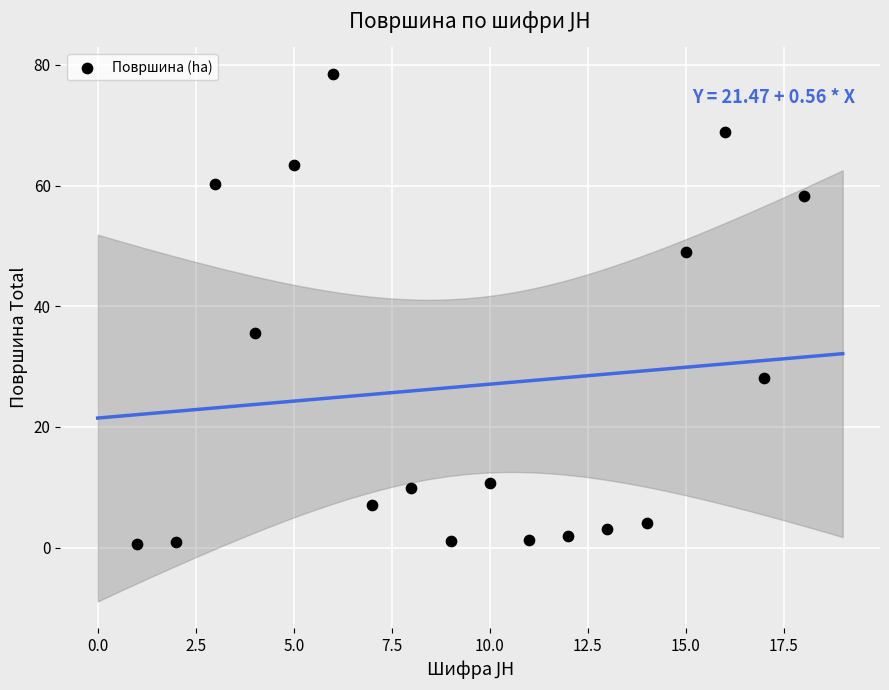

What is the range of X values (max minus min)?

17.0